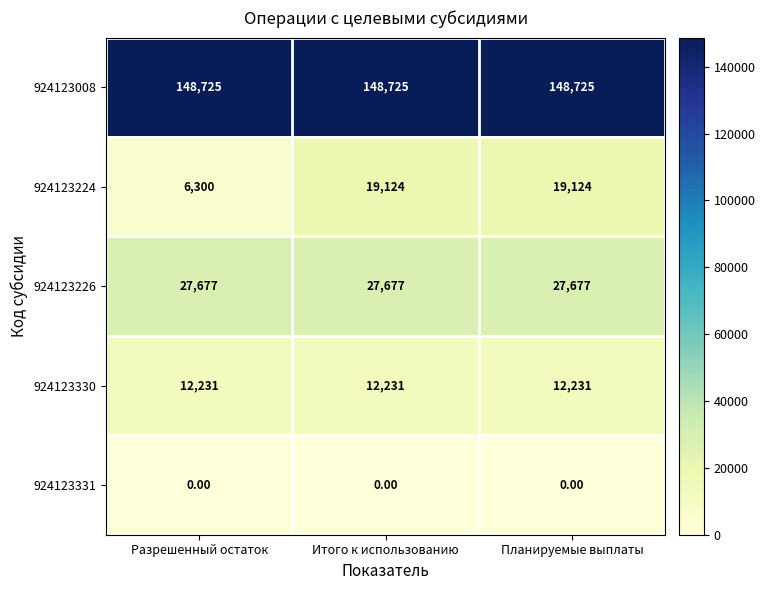

List the series in order of their peak value, lowest first.

924123331, 924123330, 924123224, 924123226, 924123008